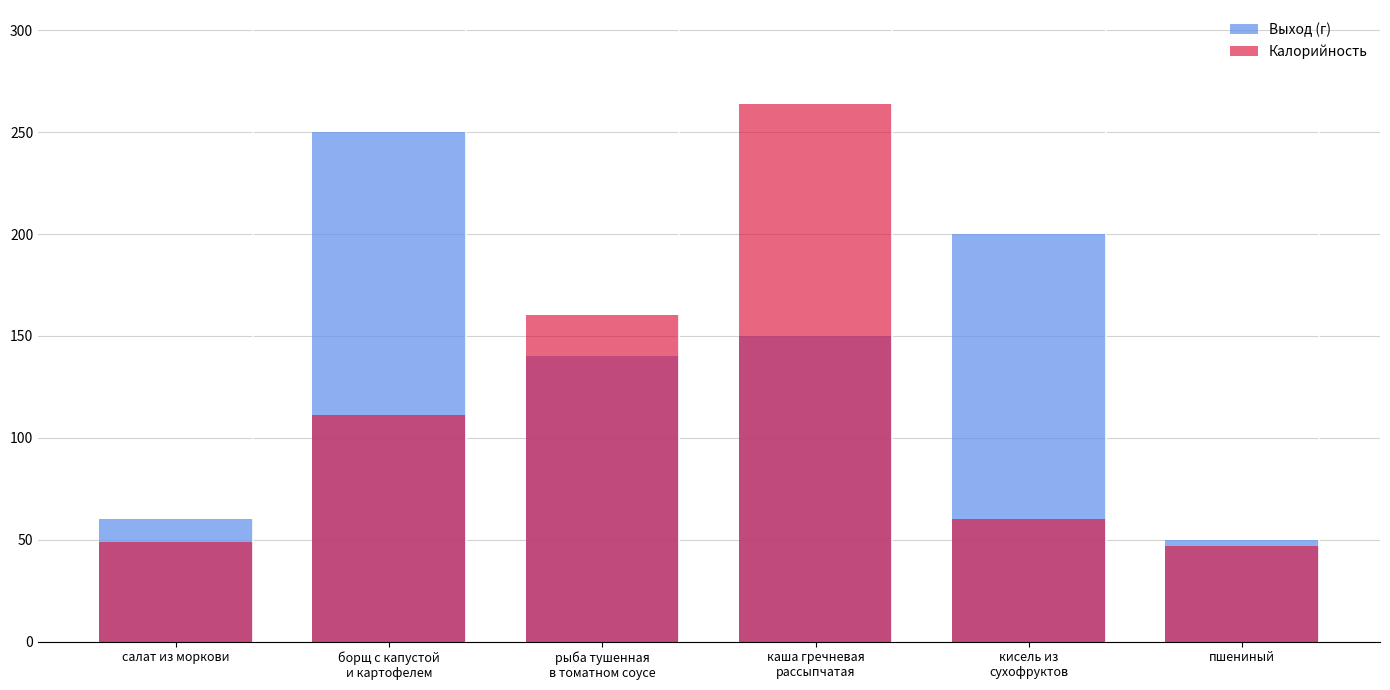

At which label does Калорийность first exceed 111?

борщ с капустой
и картофелем